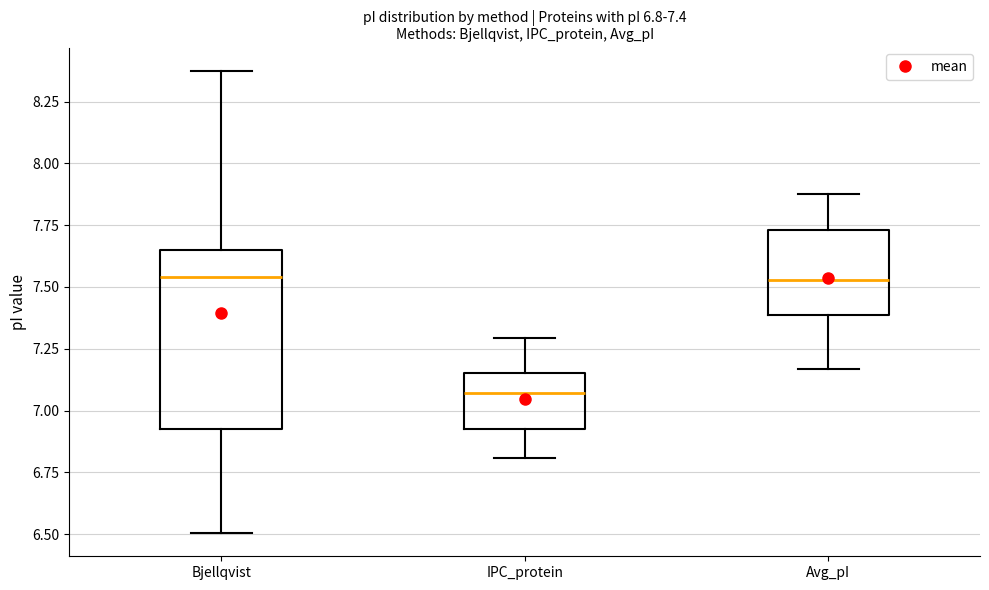

Comparing the boxes themselves (not the whiskers), which one is the tallest?

Bjellqvist